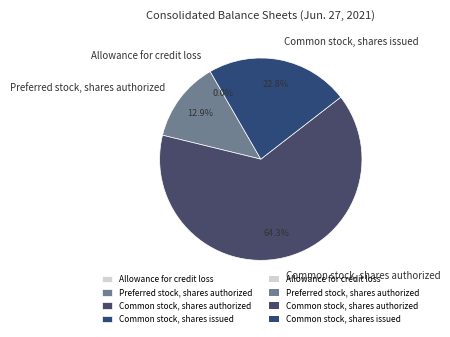

Which slice is the largest?

Common stock, shares authorized